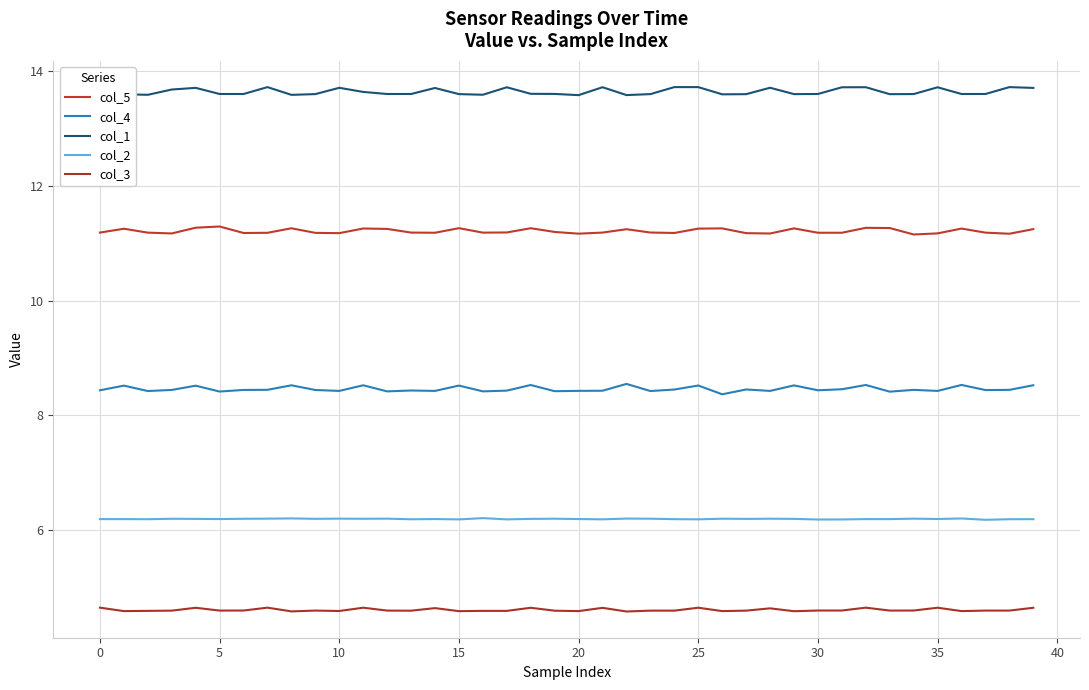

What is the difference between the maximum and minimum values in the col_4 series?

0.2